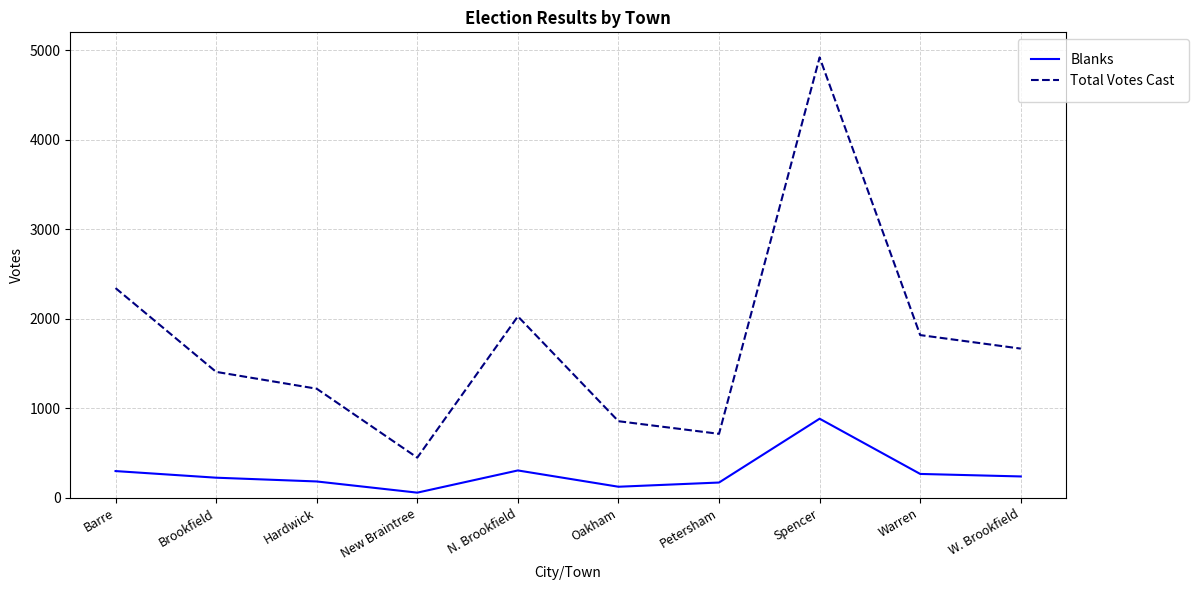

Does the chart have visible grid lines?

Yes